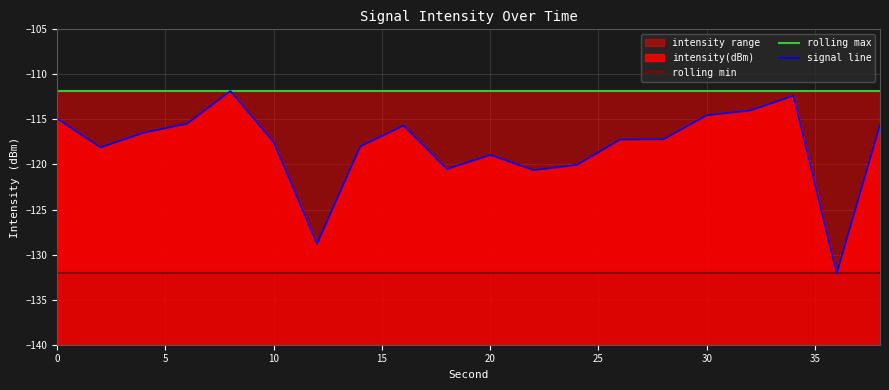

At 15, list the series in order from largest to smallest.

rolling max, signal line, rolling min